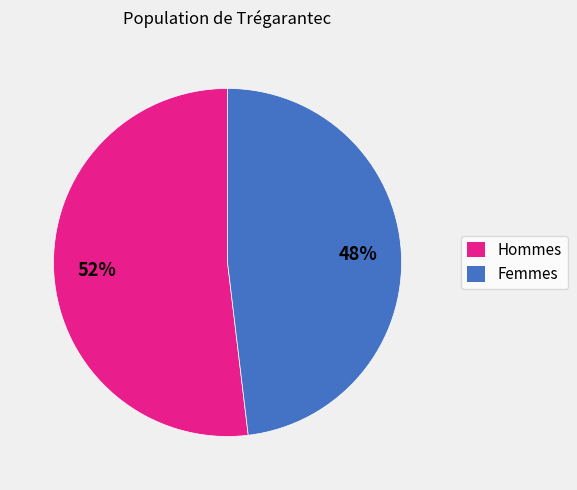

Combined, do Hommes and Femmes account for over 50%?

Yes